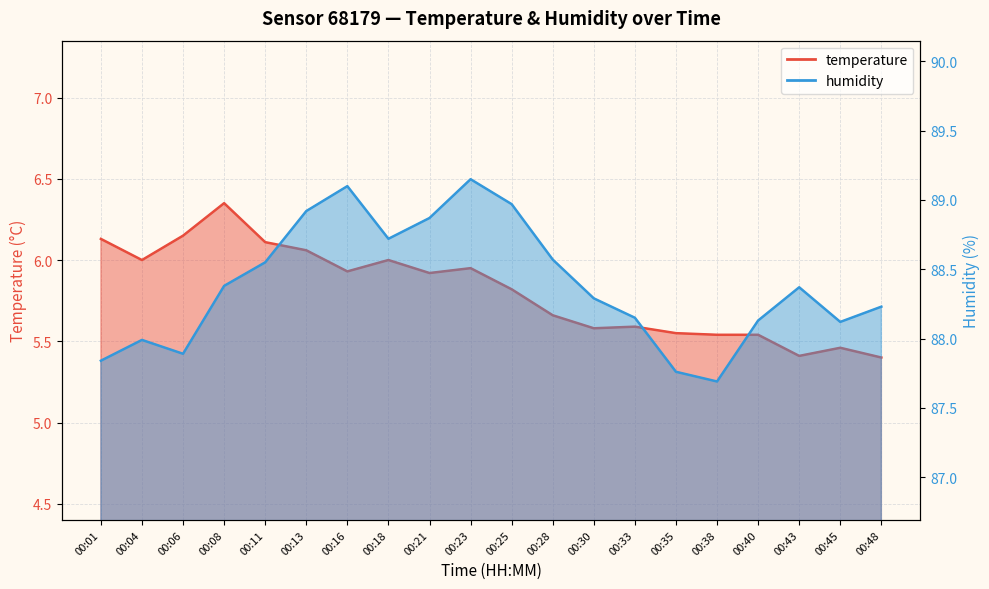

At how many categories does at least one series exceed 49?

20